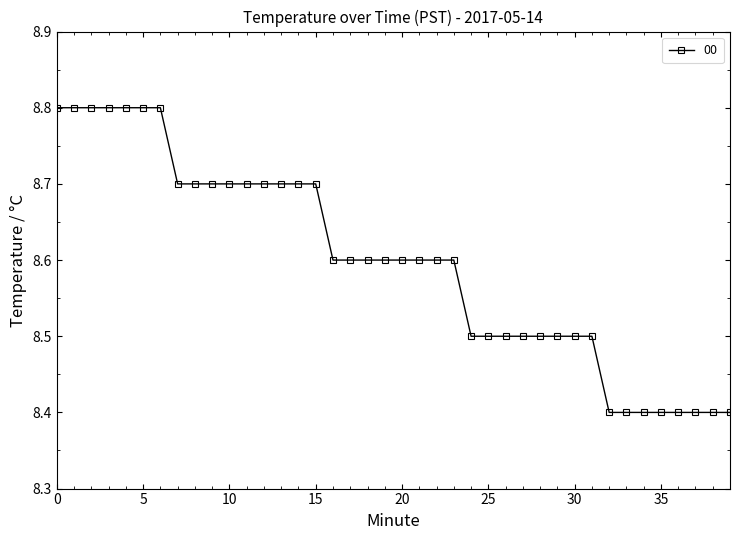

What is the greatest value displayed?

8.8